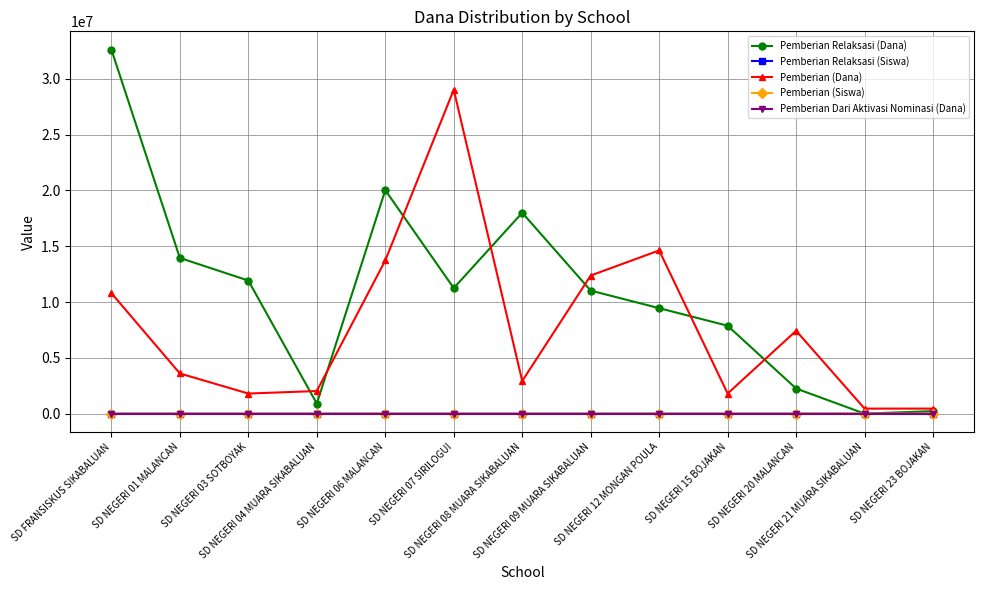

What is the label of the 7th point from the right?

SD NEGERI 08 MUARA SIKABALUAN